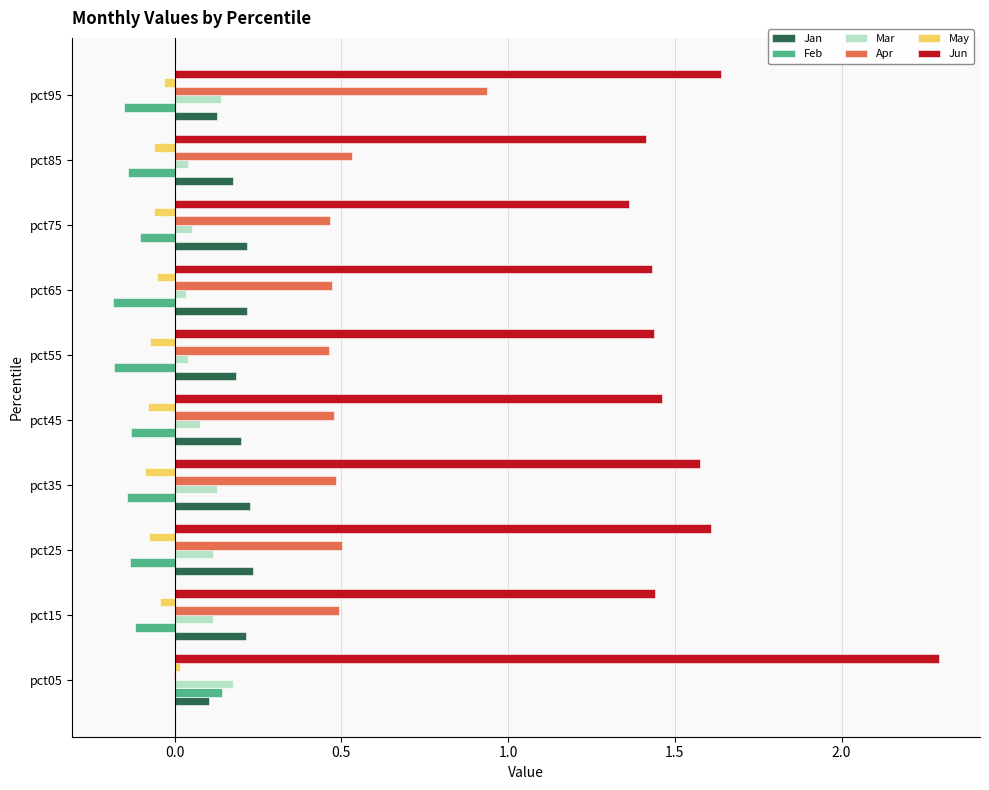

Which series changed the most between pct05 and pct85?

Jun